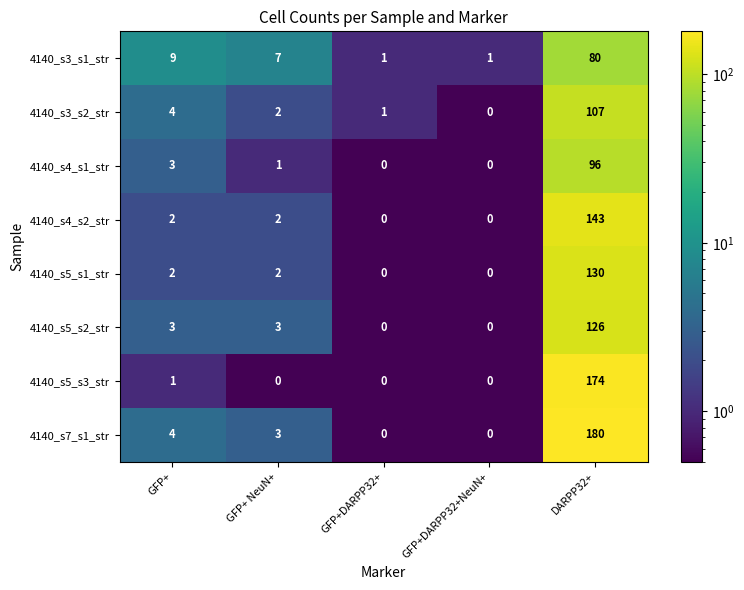

What is the total value across all series at GFP+DARPP32+?

2